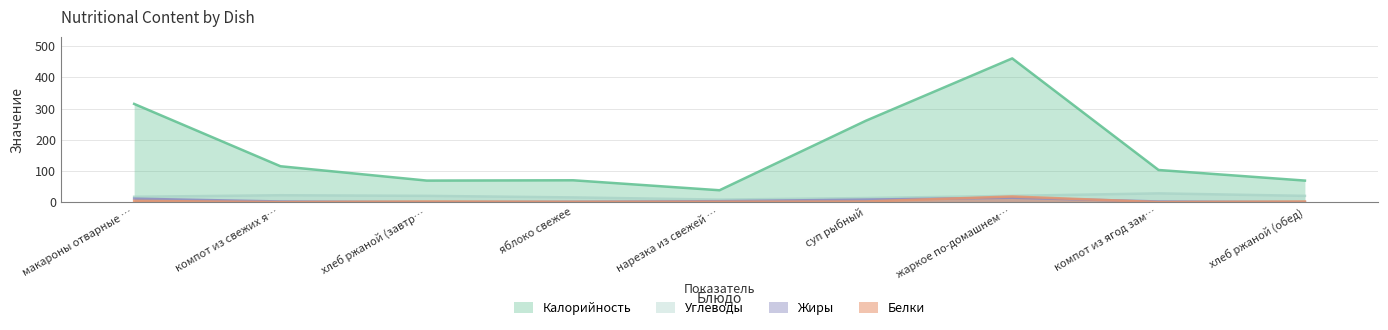

What is the difference between the highest and lowest values at яблоко свежее?

69